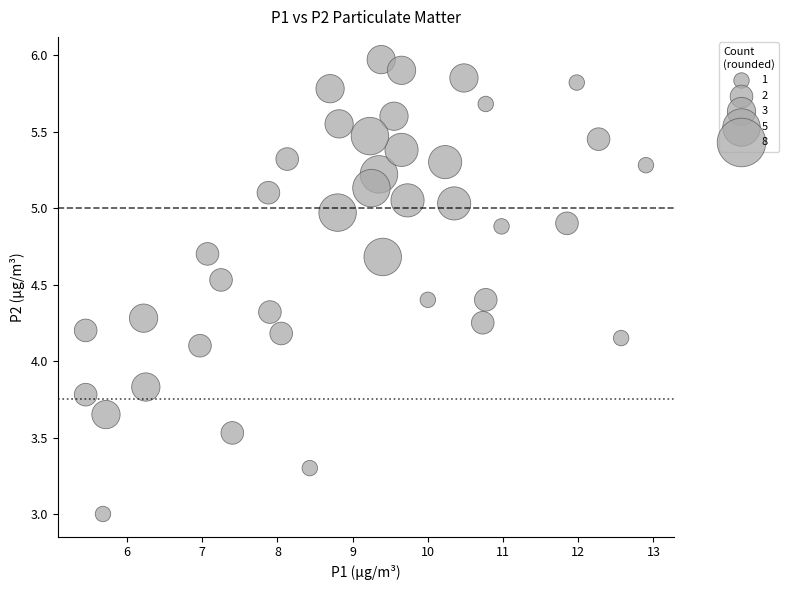

What is the range of Y values (max minus min)?

3.0